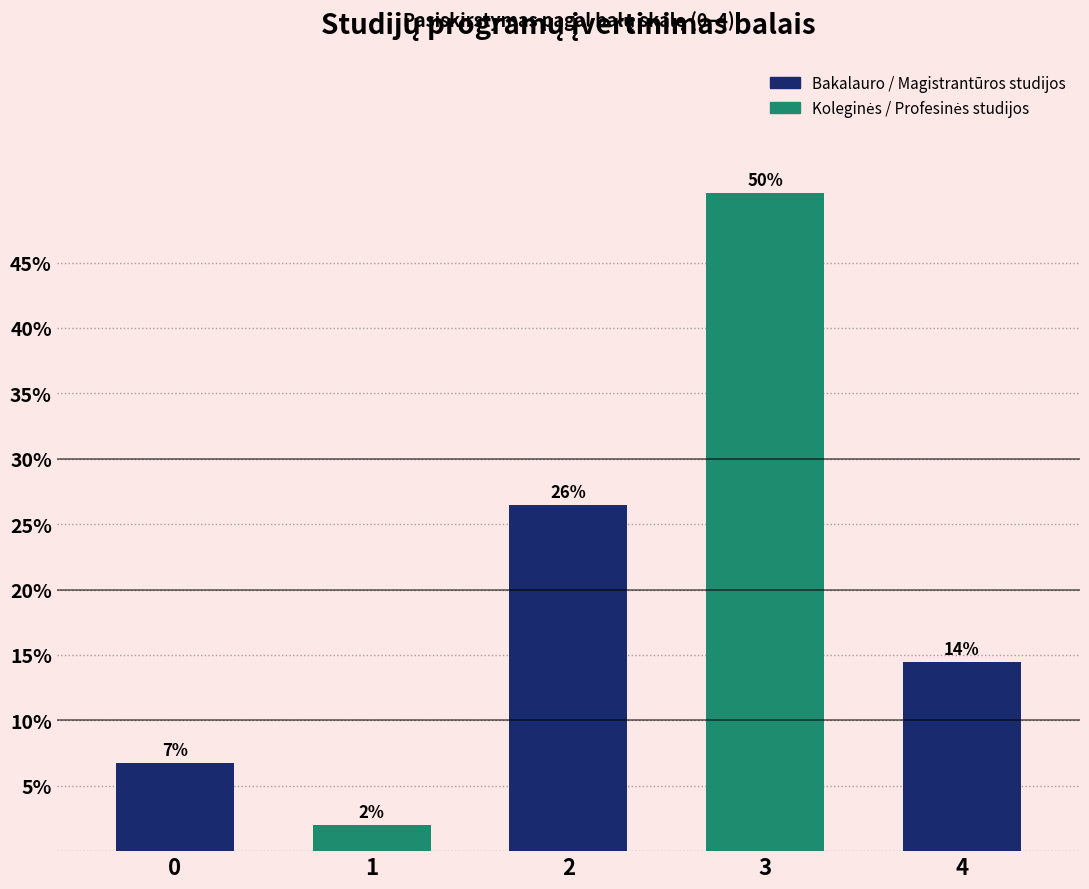

How many bars are there in total?

5